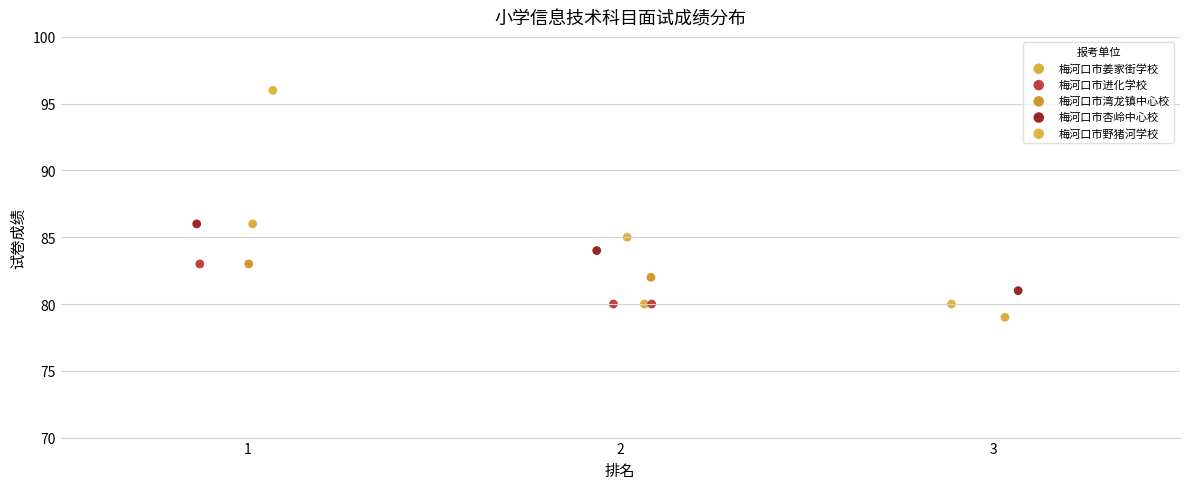

Which series has the largest Y range (max minus min)?

梅河口市野猪河学校